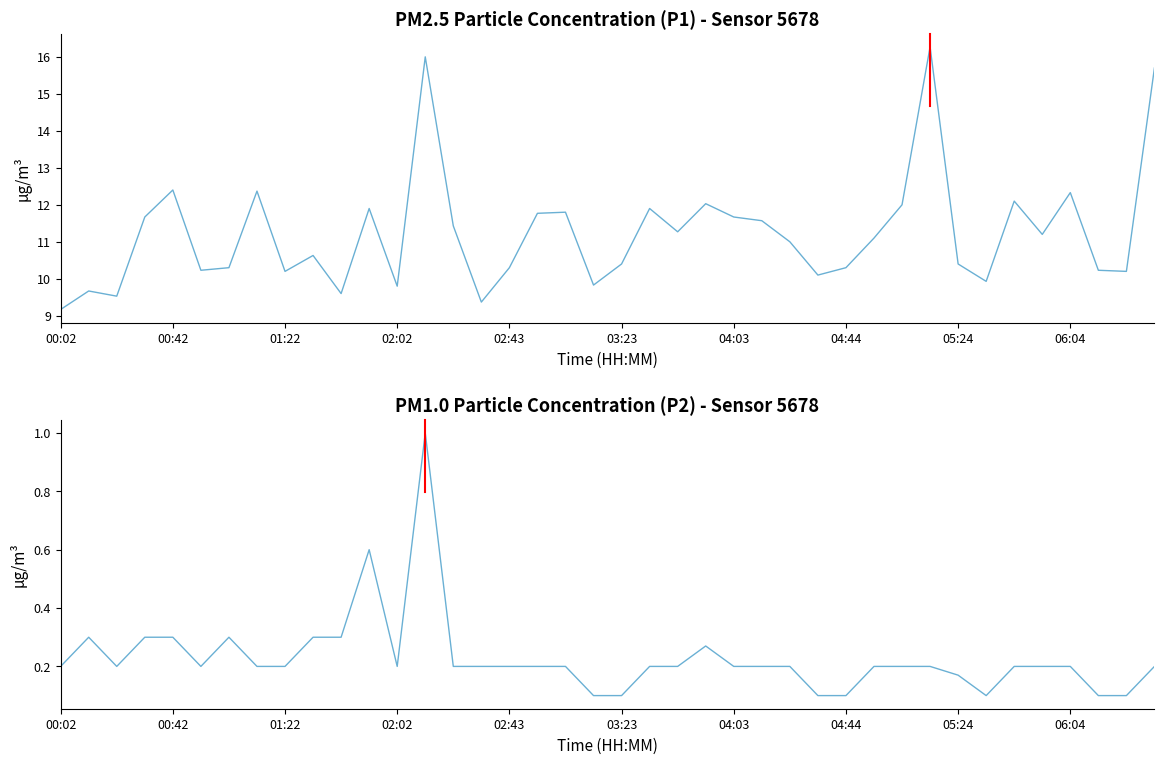

What is the difference between the second highest and second lowest values in the P2 series?

0.5